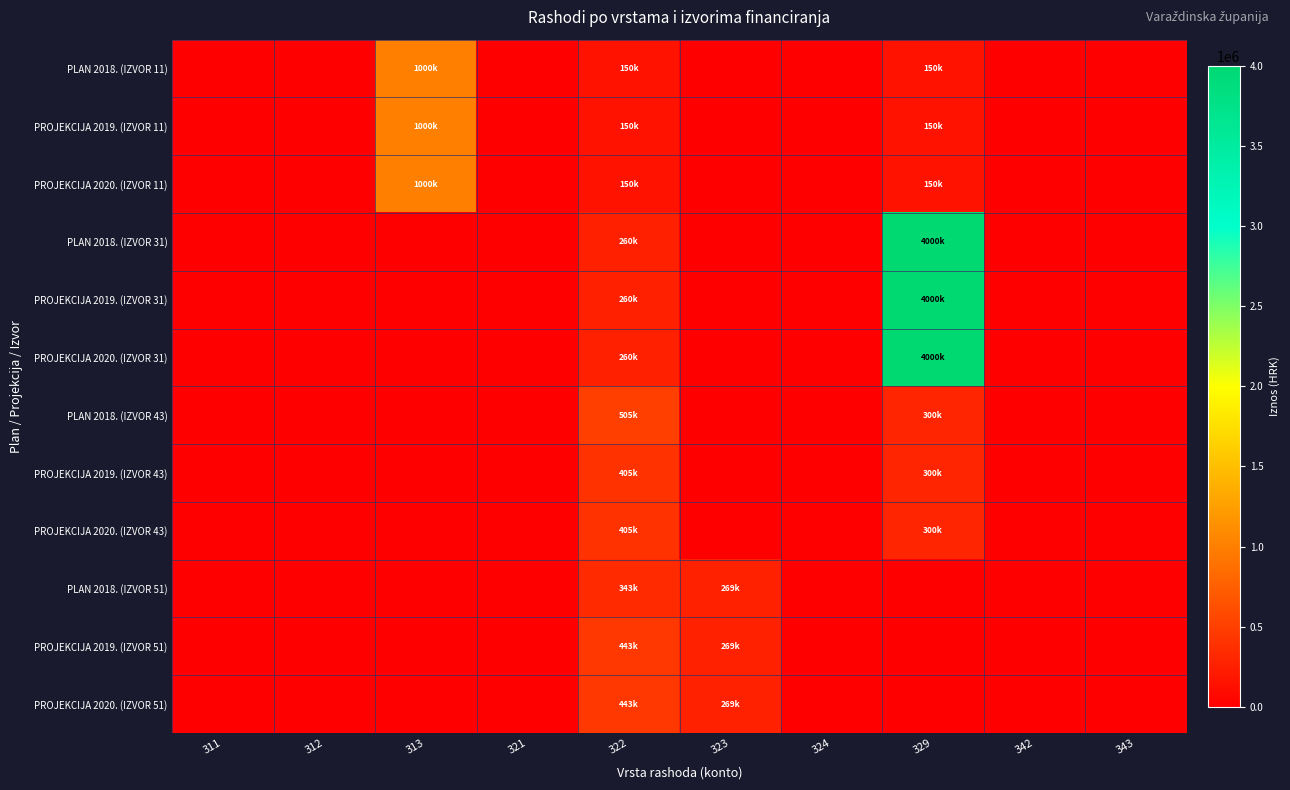

At how many categories does at least one series exceed 1853501?

1